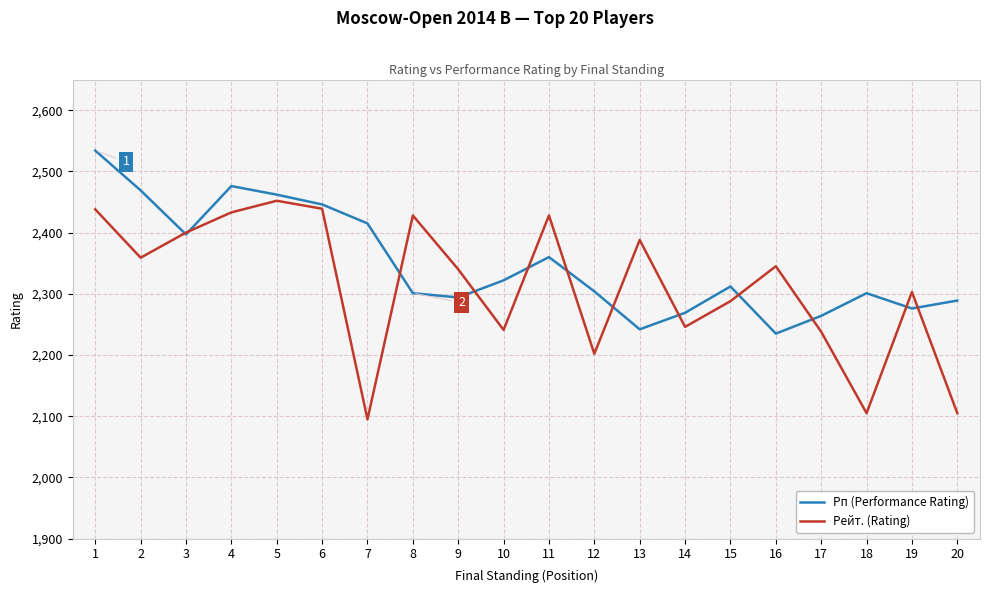

What is the spread (max minus min) of values at 15?

24